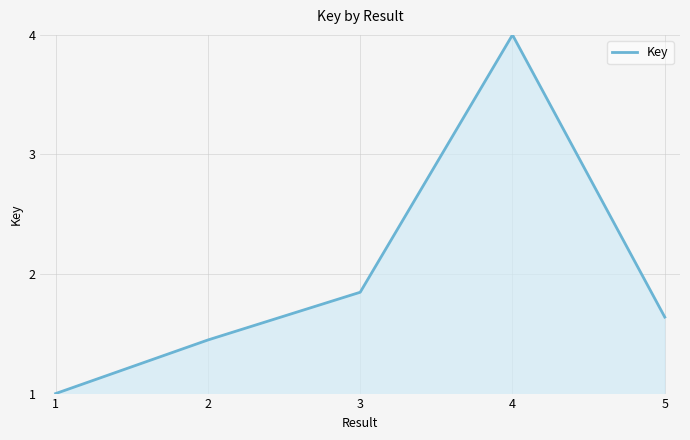

What is the minimum value shown in the chart?

1.0